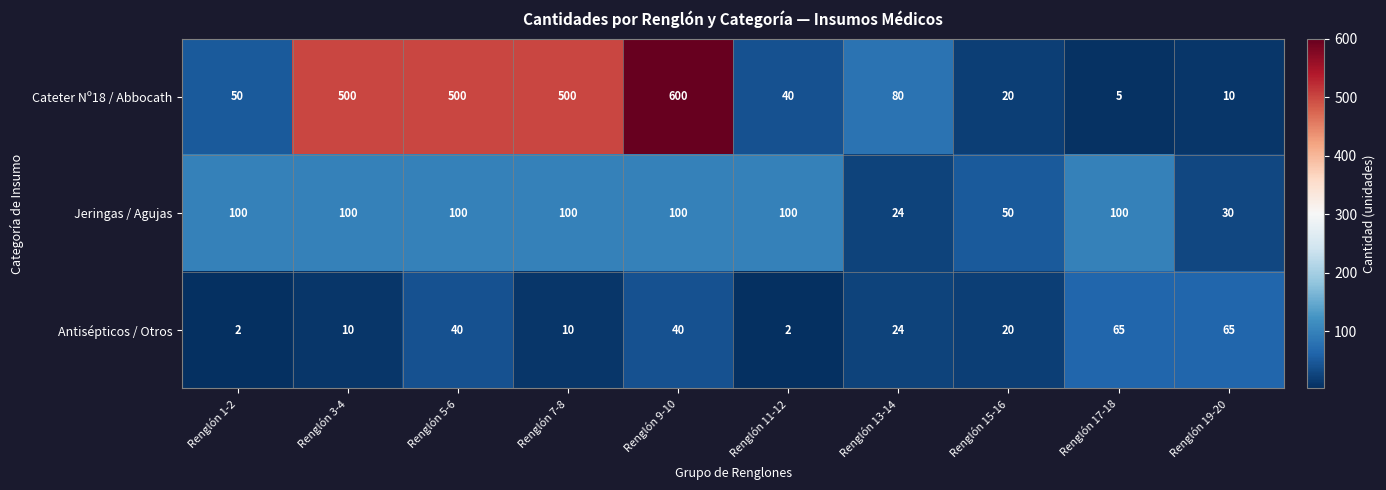

Rank the series by their average value, from highest to lowest.

Cateter Nº18 / Abbocath, Jeringas / Agujas, Antisépticos / Otros